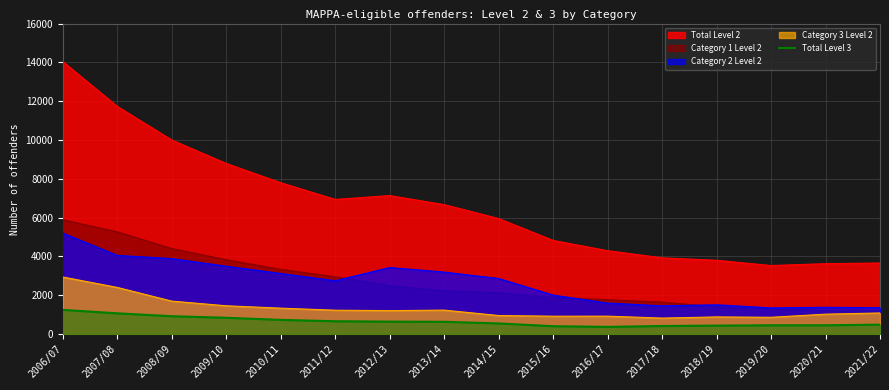

What is the minimum value shown in the chart?

373